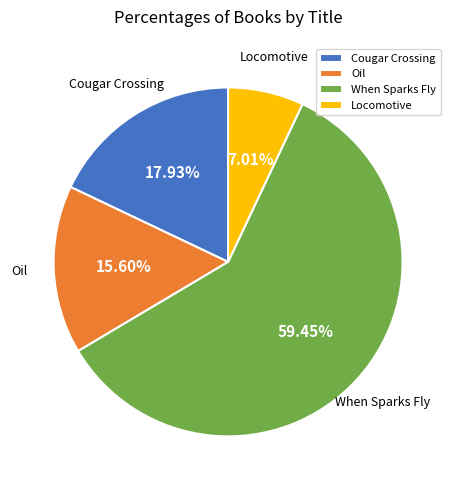

True or false: Locomotive accounts for 1% of the total.

False